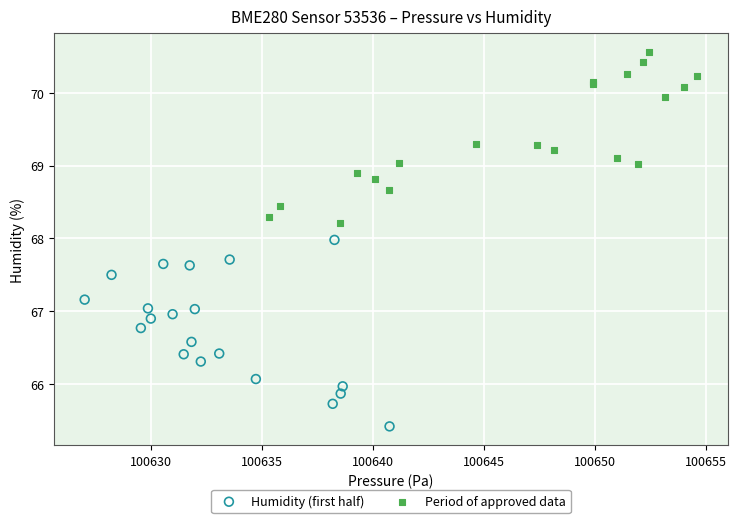

Which series contains the highest Y value?

Period of approved data